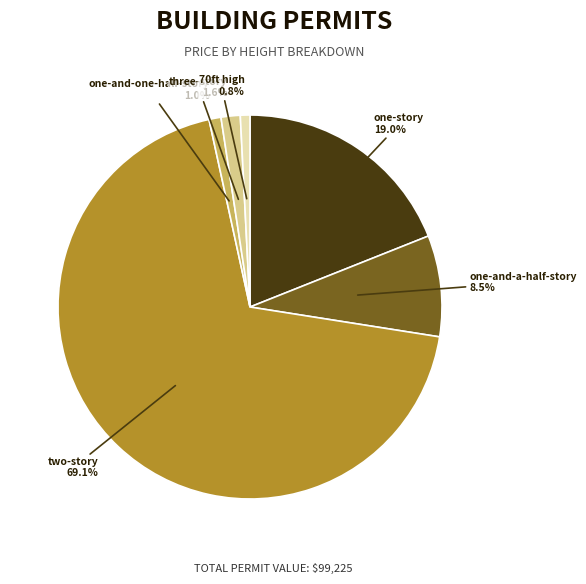

Does any single category account for the majority?

Yes